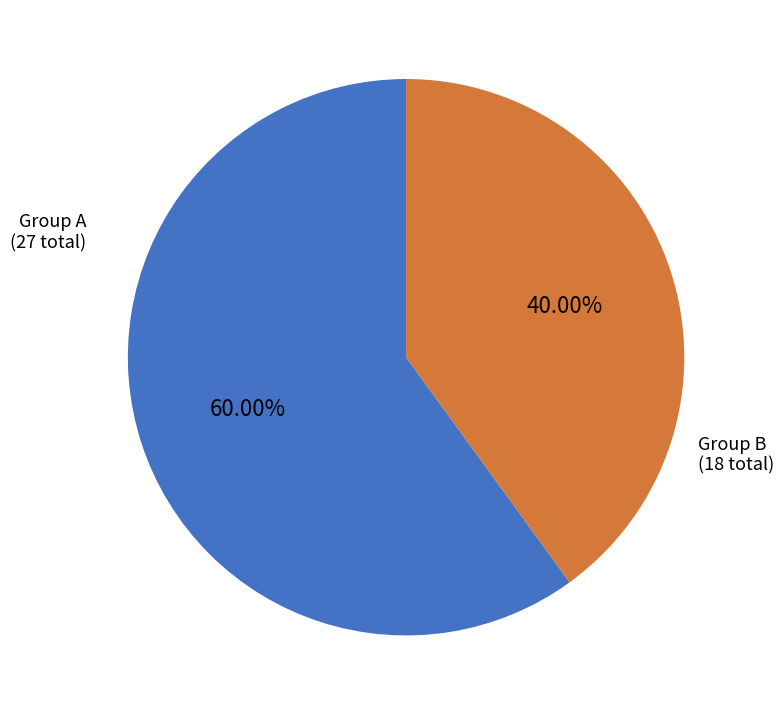

Is there a majority slice in this chart?

Yes